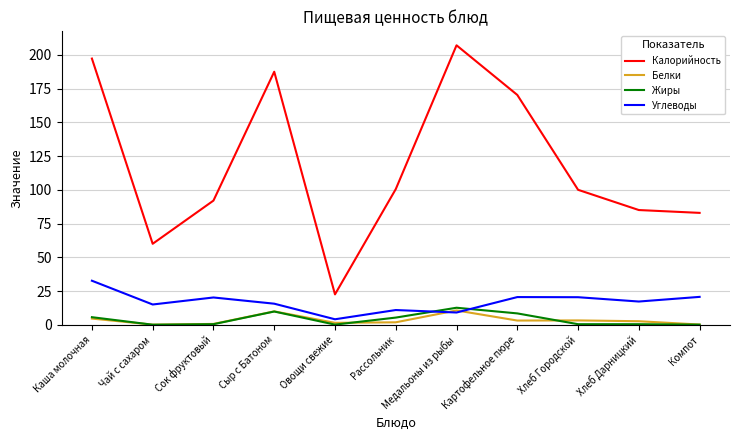

True or false: Калорийность and Углеводы intersect in this chart.

False